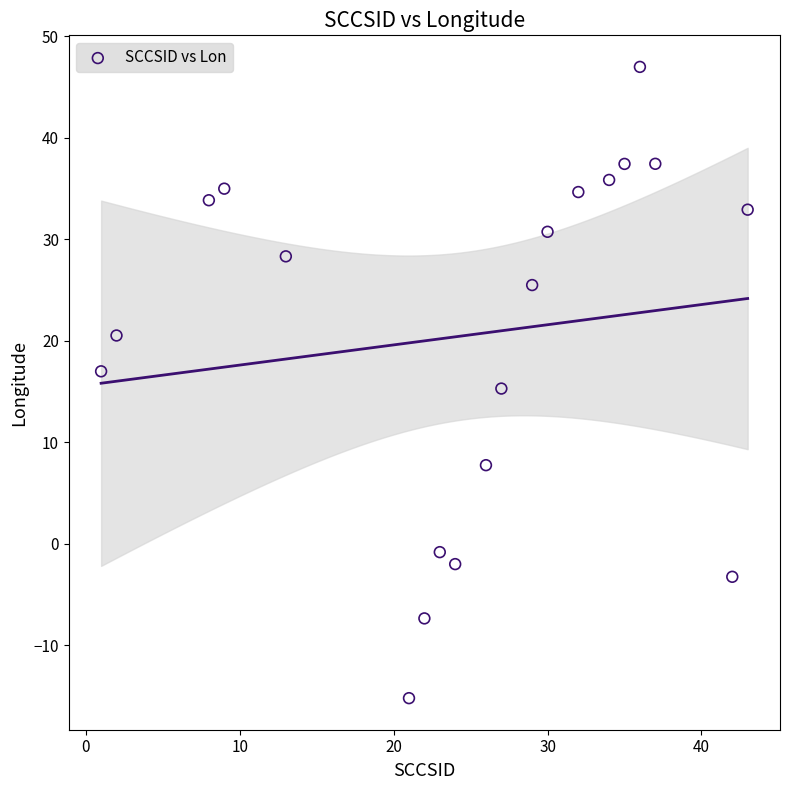

What is the range of X values (max minus min)?

42.0